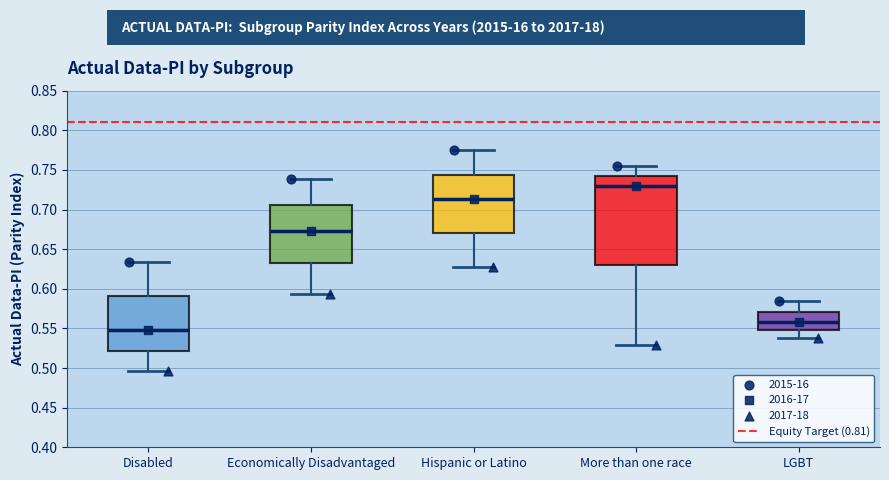

Which box is the tallest, from its lower edge to its upper edge?

More than one race